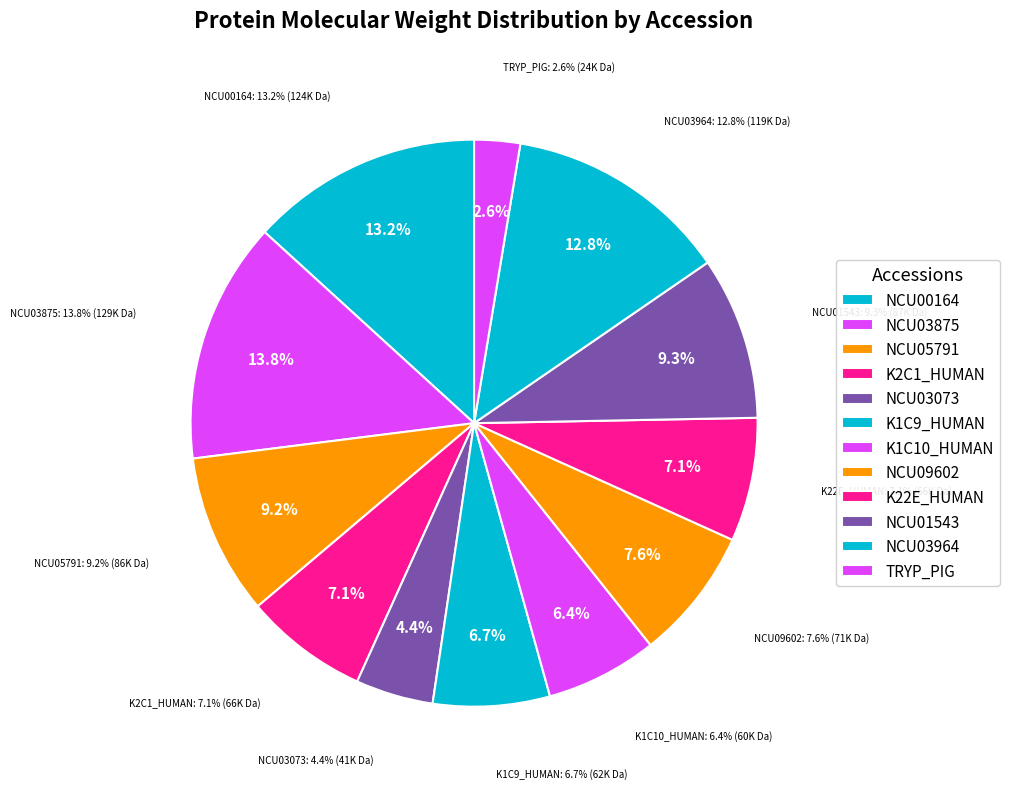

Which category has the biggest portion of the pie?

NCU03875